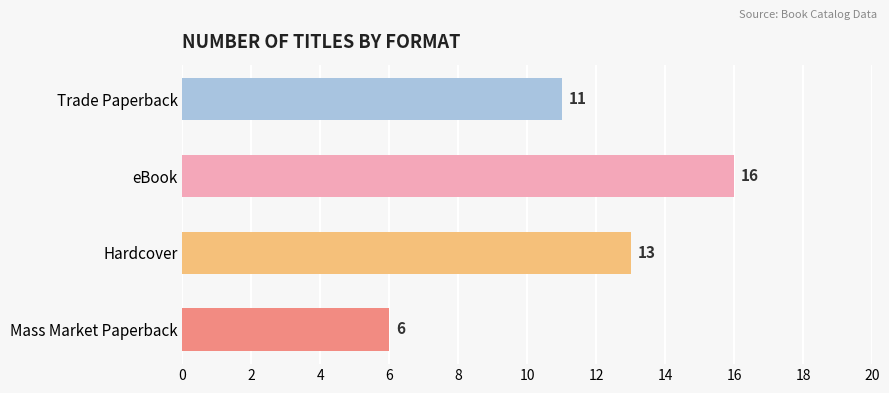

Which has a higher value, Hardcover or eBook?

eBook